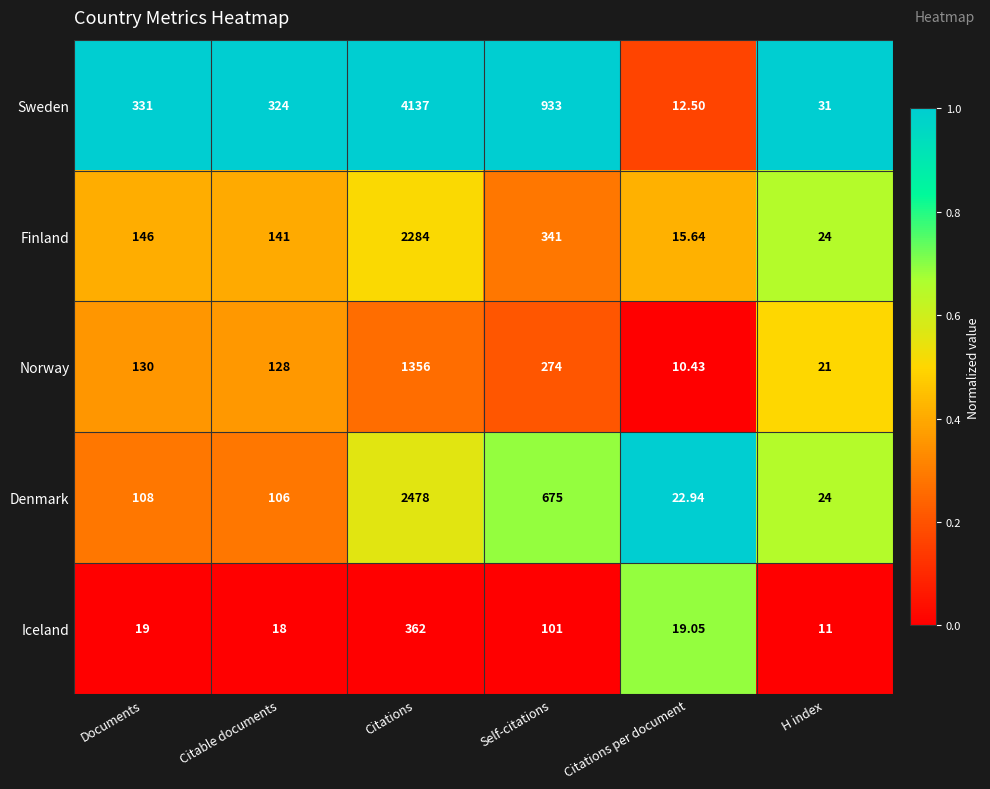

Which series has the widest spread of values?

Sweden